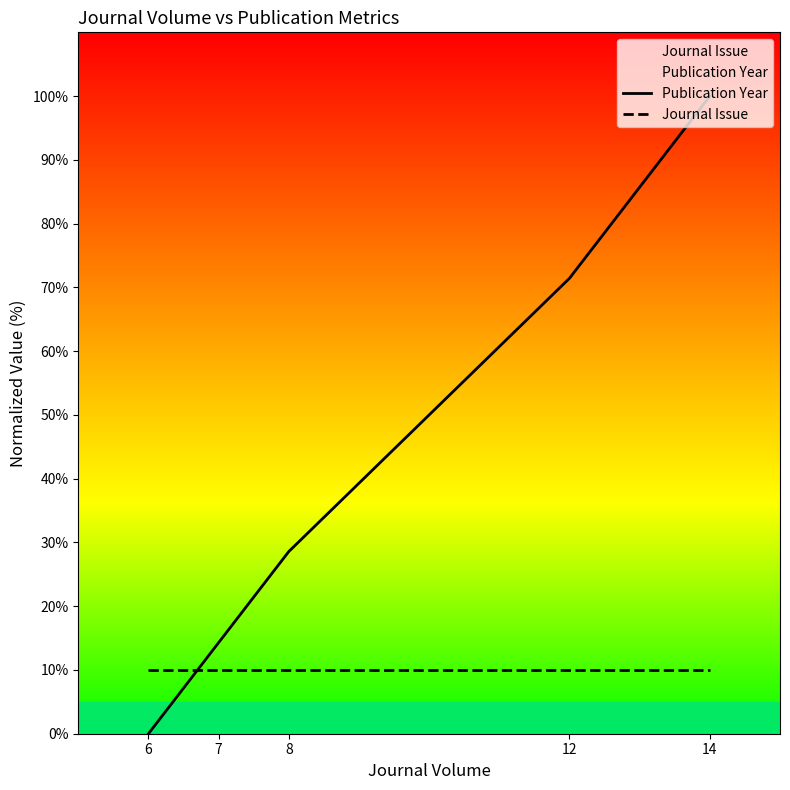

List the series in order of their peak value, highest first.

Publication Year, Journal Issue